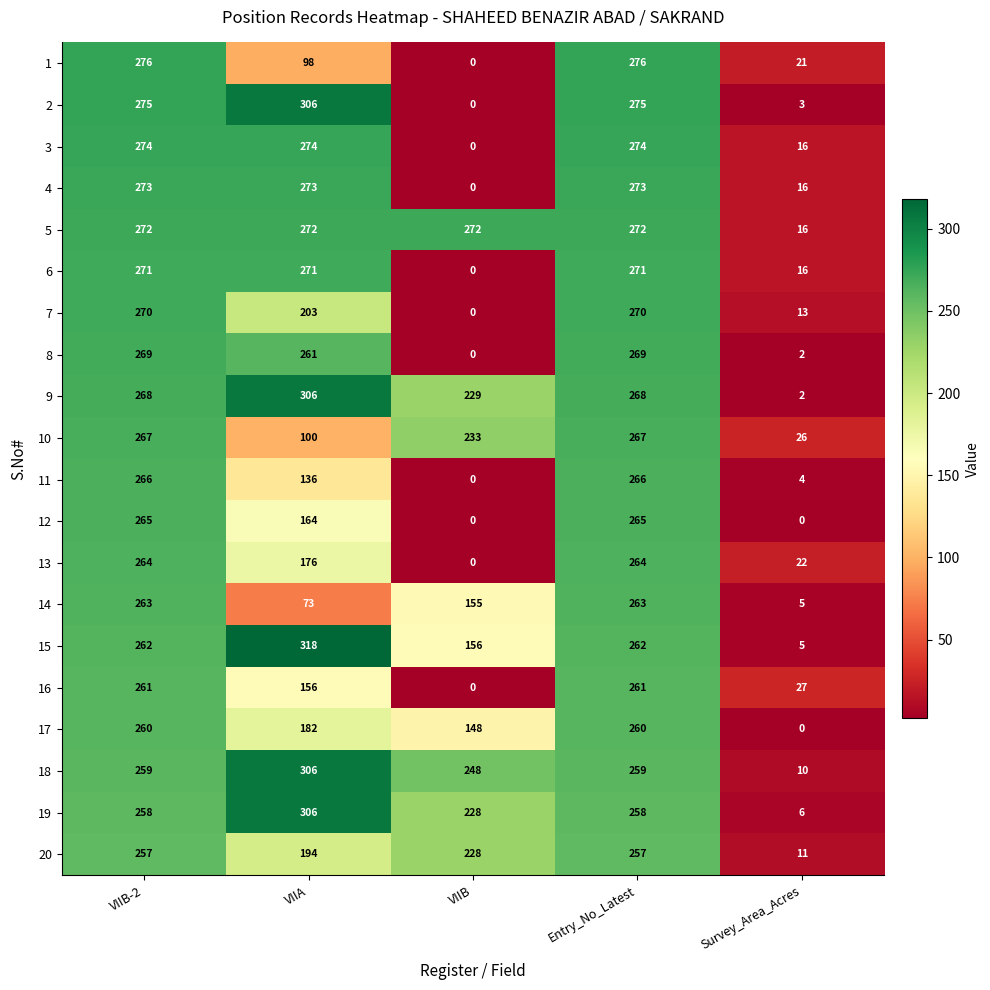

What is the spread (max minus min) of values at Survey_Area_Acres?

27